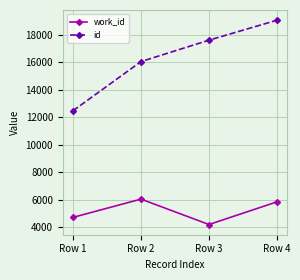

Does the chart have visible grid lines?

Yes